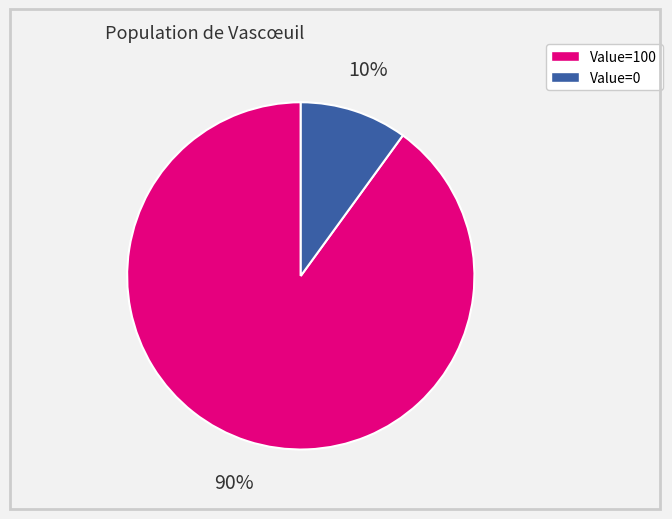

Does any single category account for the majority?

Yes